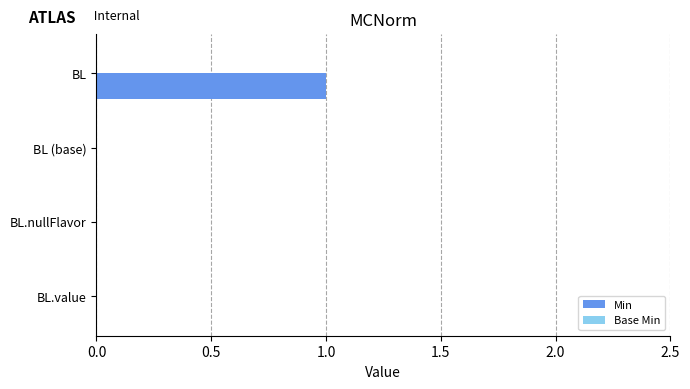

The value at BL.nullFlavor is 0. True or false?

True